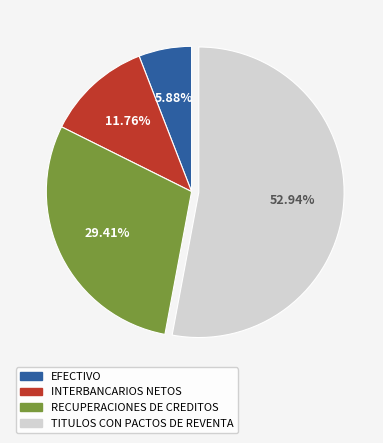

Rank the categories by value from highest to lowest.

TITULOS CON PACTOS DE REVENTA, RECUPERACIONES DE CREDITOS, INTERBANCARIOS NETOS, EFECTIVO